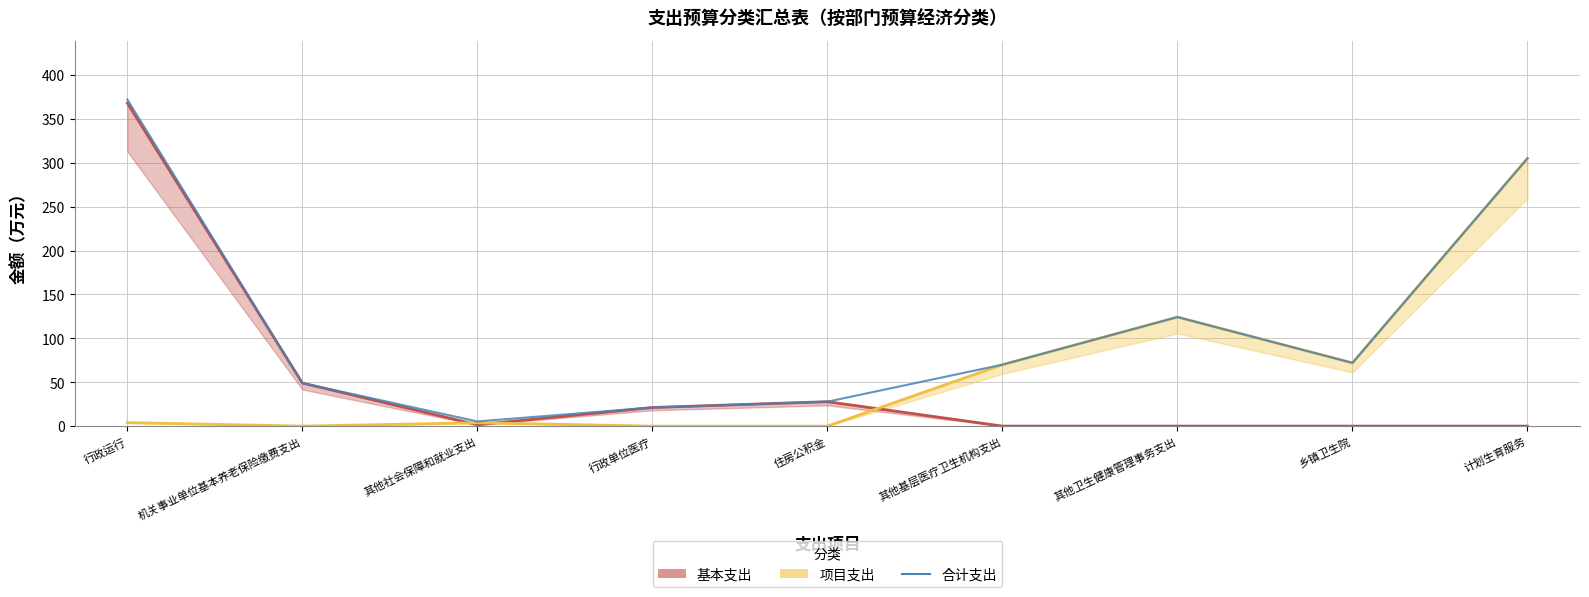

Between 住房公积金 and 其他卫生健康管理事务支出, which is larger?

住房公积金